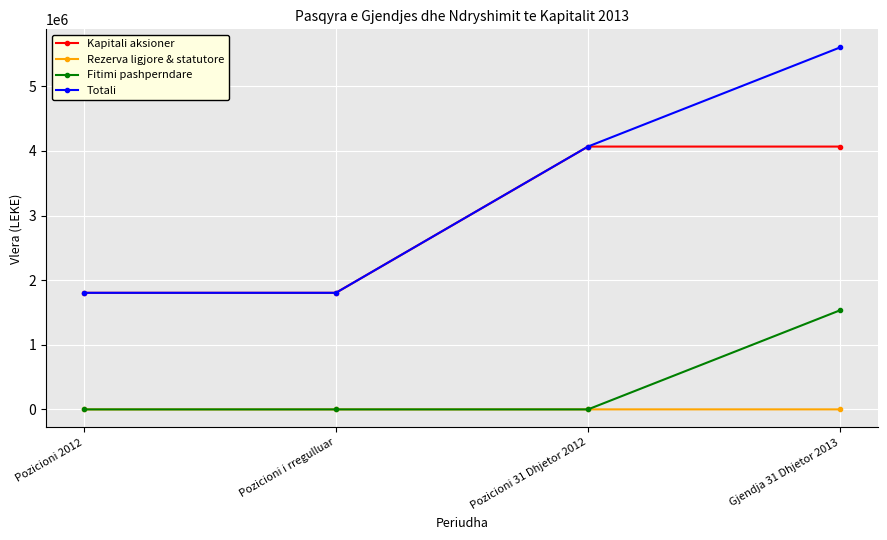

Rank the series by their maximum value, from lowest to highest.

Rezerva ligjore & statutore, Fitimi pashperndare, Kapitali aksioner, Totali